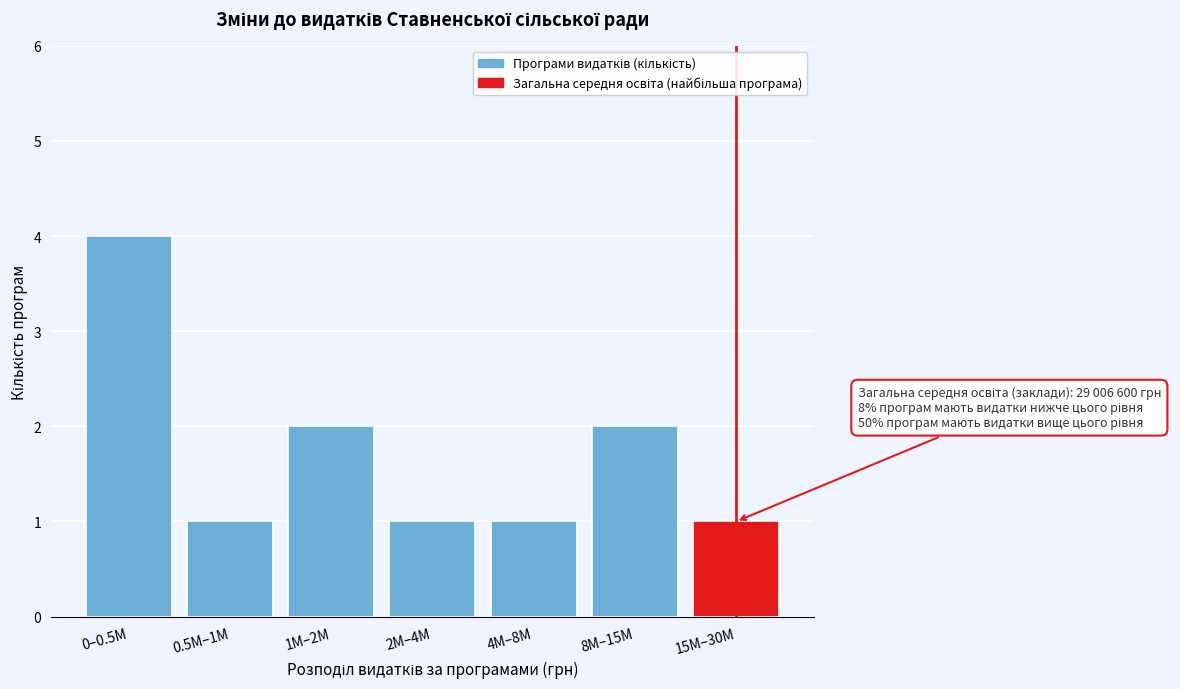

Reading right to left, extract all data points from this chart.

1	2	1	1	2	1	4